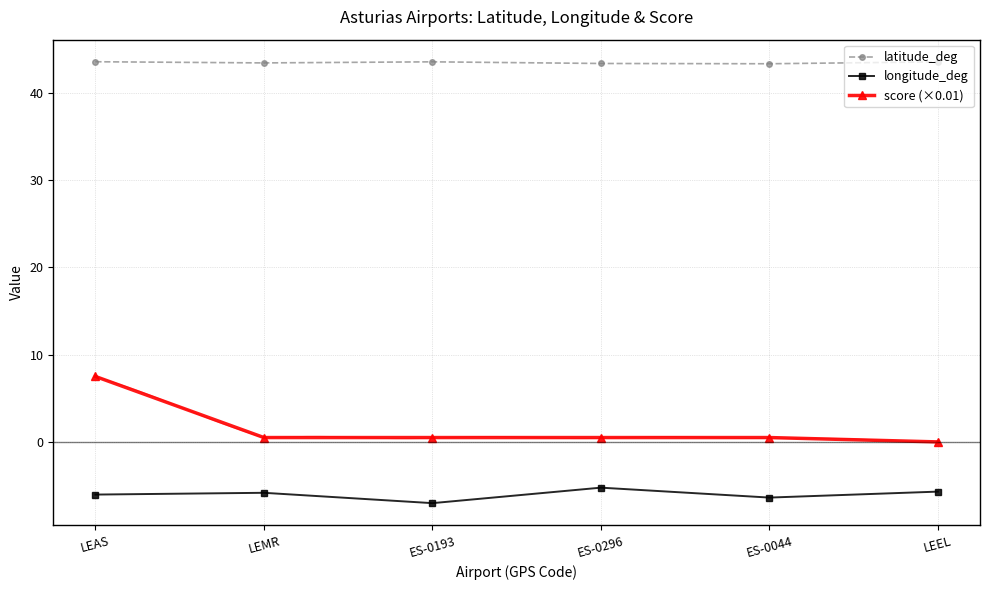

At how many categories does at least one series exceed 13?

6